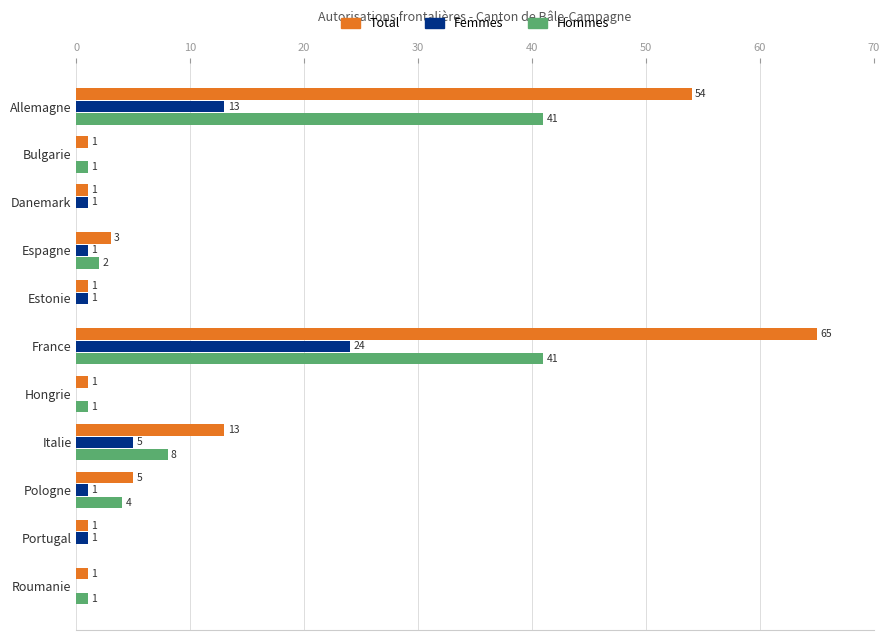

Which series changed the most between Allemagne and Danemark?

Total